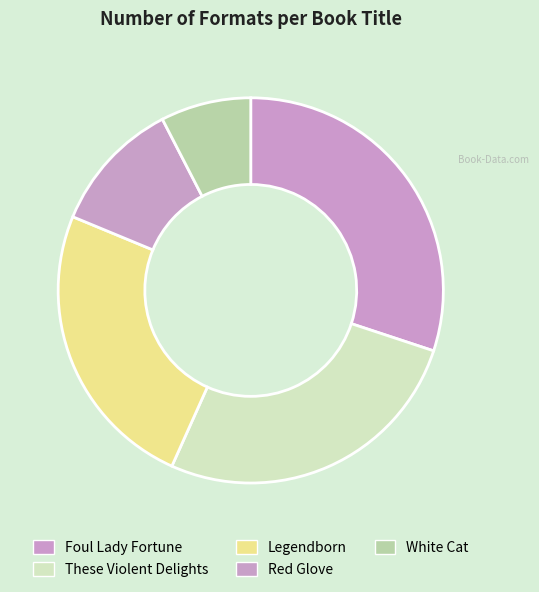

Combined, do These Violent Delights and White Cat account for over 50%?

No